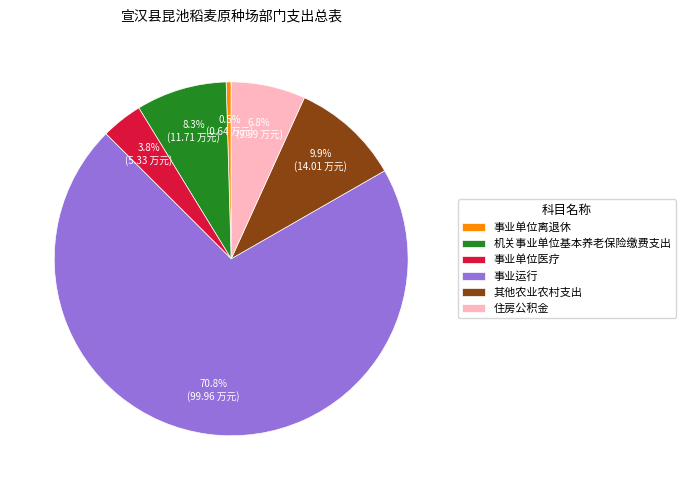

What is the majority slice?

事业运行